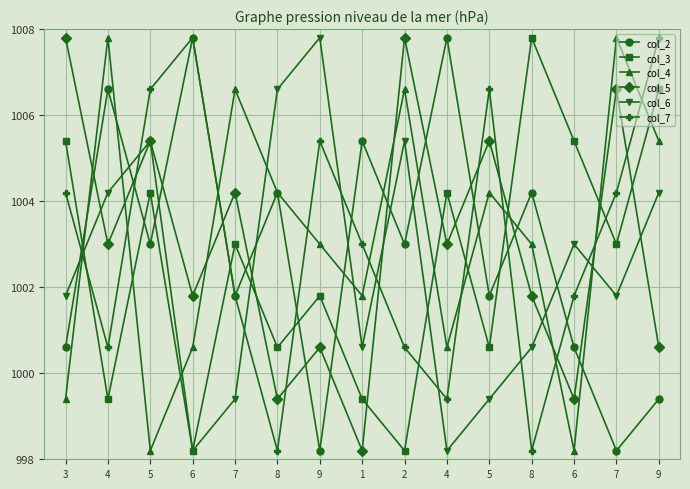

Reading right to left, transcribe all the data shown in this chart.

col_2: 9=999.4	7=998.2	6=1000.6	8=1004.2	5=1001.8	4=1007.8	2=1003.0	1=1005.4	9=998.2	8=1004.2	7=1001.8	6=1007.8	5=1003.0	4=1006.6	3=1000.6
col_3: 9=1006.6	7=1003.0	6=1005.4	8=1007.8	5=1000.6	4=1004.2	2=998.2	1=999.4	9=1001.8	8=1000.6	7=1003.0	6=998.2	5=1004.2	4=999.4	3=1005.4
col_4: 9=1005.4	7=1007.8	6=998.2	8=1003.0	5=1004.2	4=1000.6	2=1006.6	1=1001.8	9=1003.0	8=1004.2	7=1006.6	6=1000.6	5=998.2	4=1007.8	3=999.4
col_5: 9=1000.6	7=1006.6	6=999.4	8=1001.8	5=1005.4	4=1003.0	2=1007.8	1=998.2	9=1000.6	8=999.4	7=1004.2	6=1001.8	5=1005.4	4=1003.0	3=1007.8
col_6: 9=1004.2	7=1001.8	6=1003.0	8=1000.6	5=999.4	4=998.2	2=1005.4	1=1000.6	9=1007.8	8=1006.6	7=999.4	6=998.2	5=1005.4	4=1004.2	3=1001.8
col_7: 9=1007.8	7=1004.2	6=1001.8	8=998.2	5=1006.6	4=999.4	2=1000.6	1=1003.0	9=1005.4	8=998.2	7=1001.8	6=1007.8	5=1006.6	4=1000.6	3=1004.2